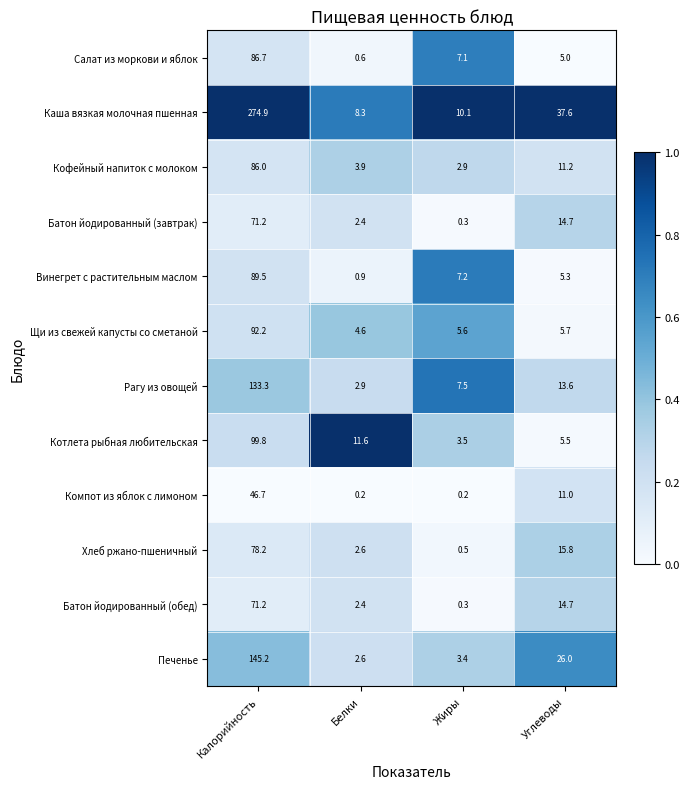

At how many categories does at least one series exceed 0?

4